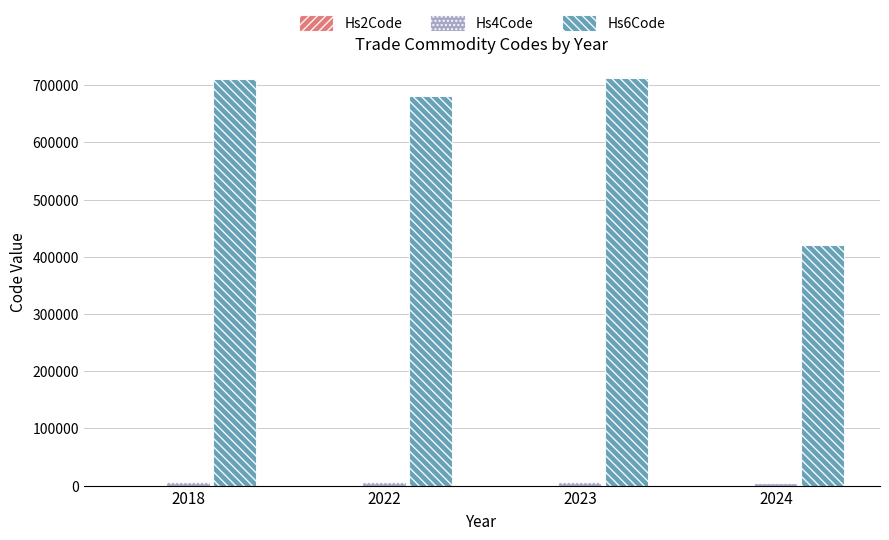

What is the greatest value displayed?

711719